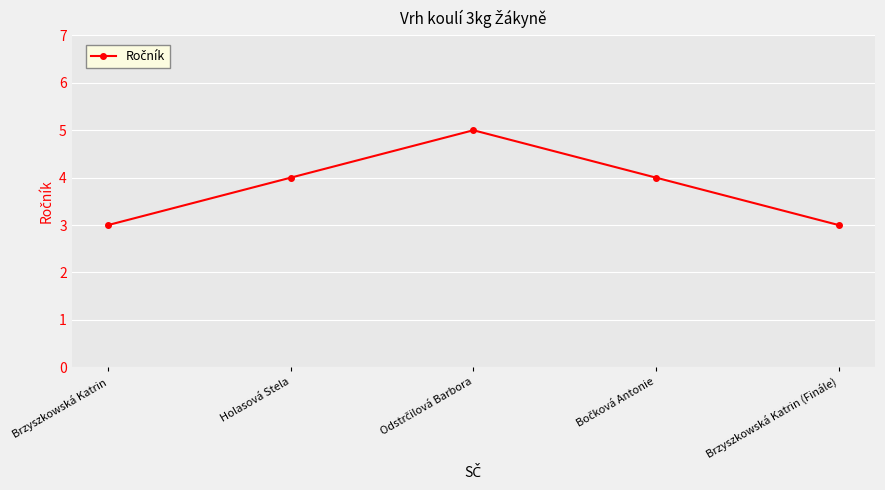

What is the value of the 4th point from the left?

4